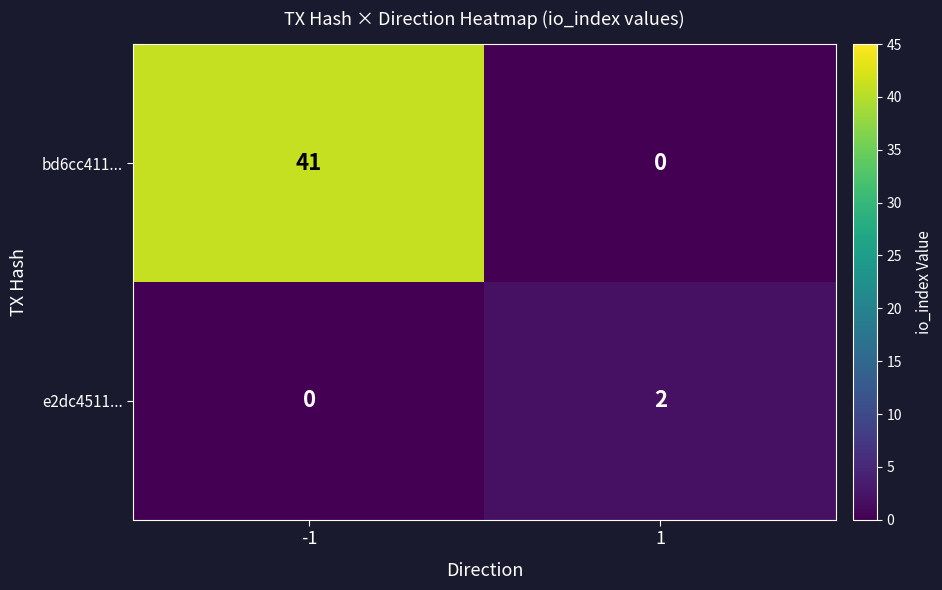

What is the sum of the bd6cc411... values at 1 and -1?

41